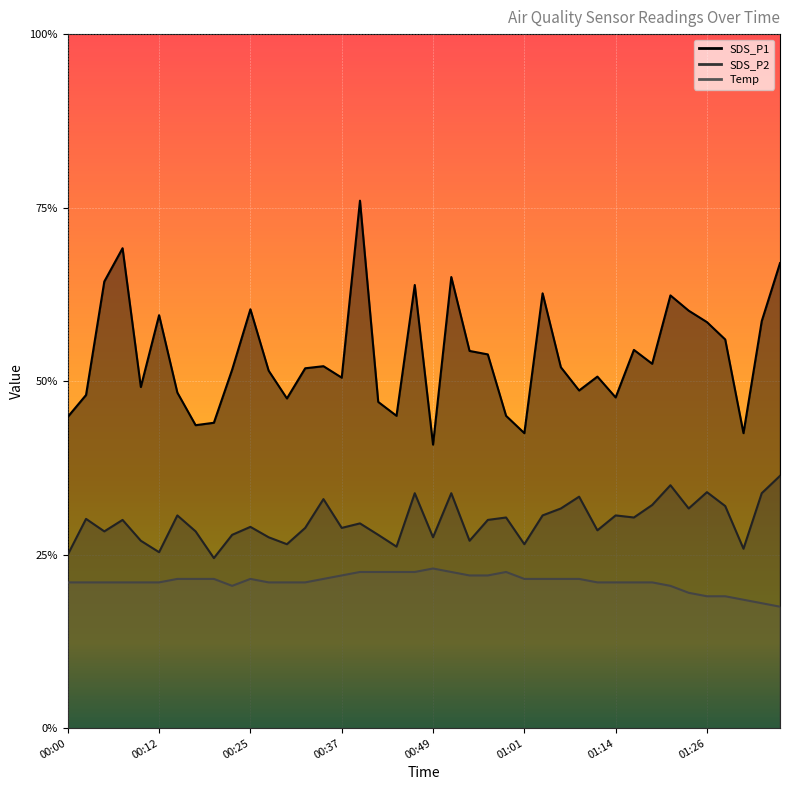

How many lines are shown in the chart?

3